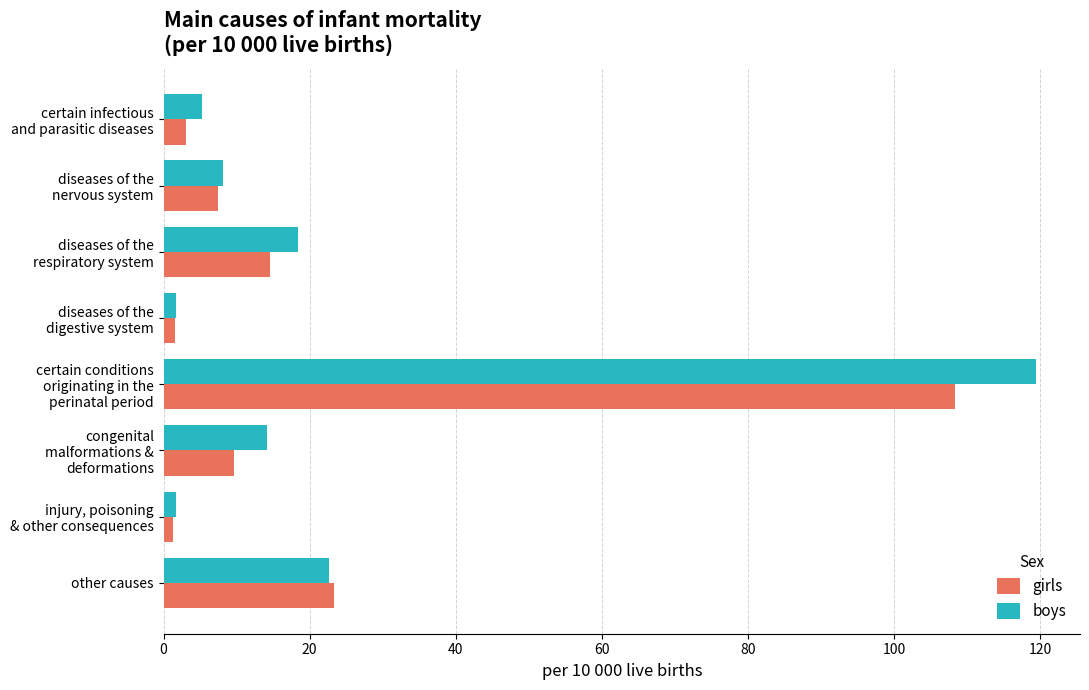

What is the sum of all girls values?

169.1